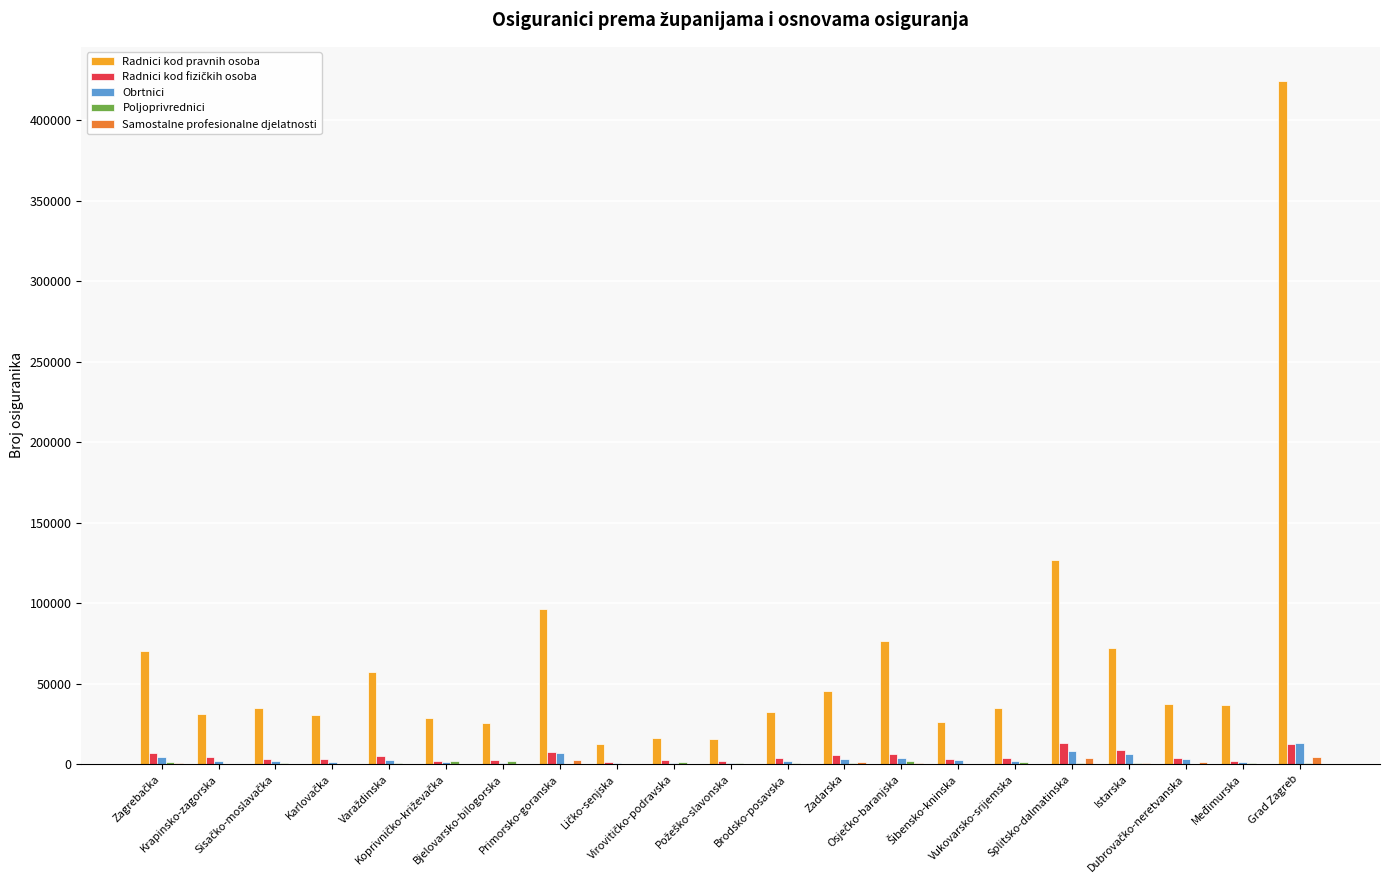

Which series has the largest total across all categories?

Radnici kod pravnih osoba